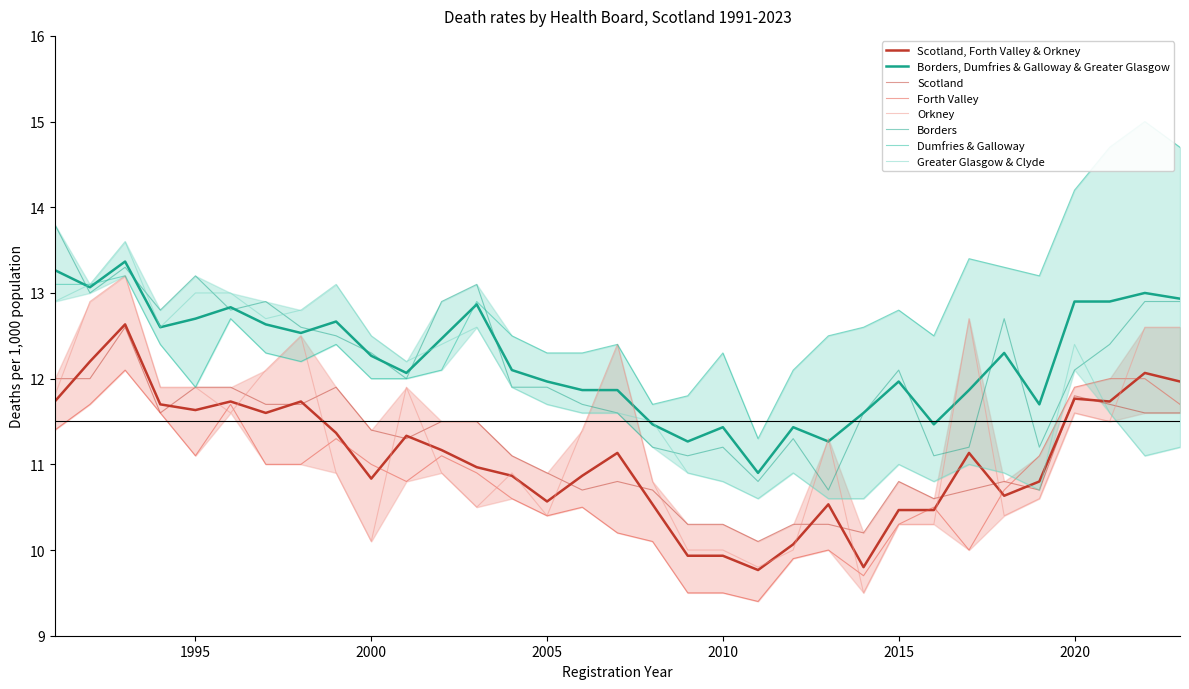

Where is Borders nearest to the value 12?

2001